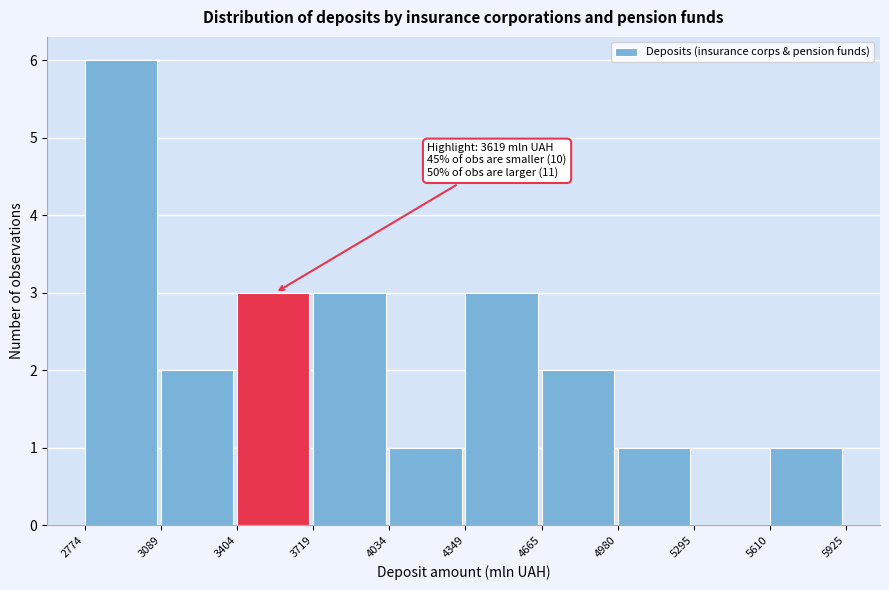

Which range on the x-axis has the tallest bar?

2774 to 3089